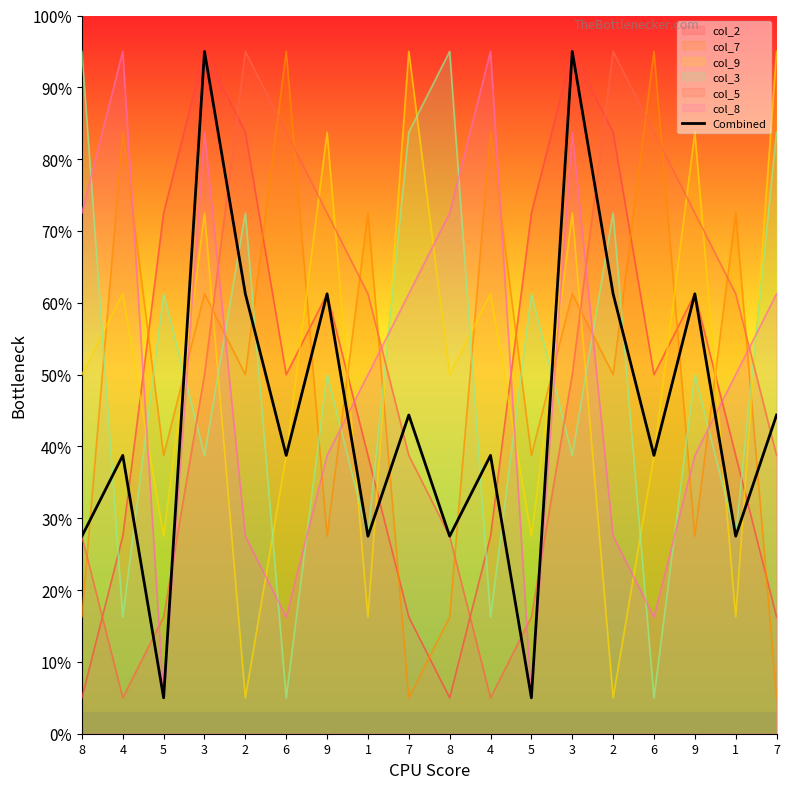

What is the label of the 8th point from the left?

1